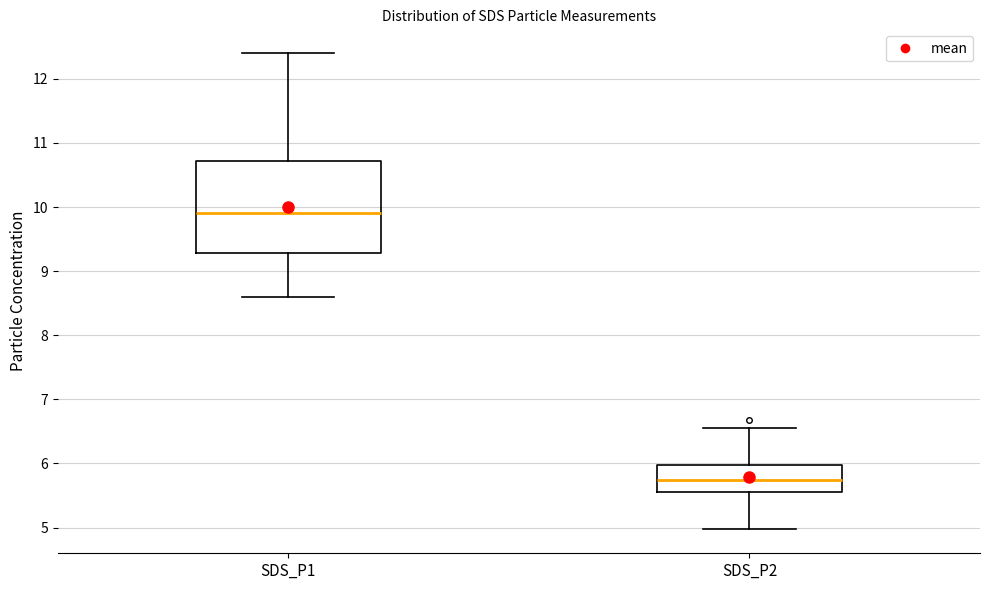

Which box has the highest median line?

SDS_P1